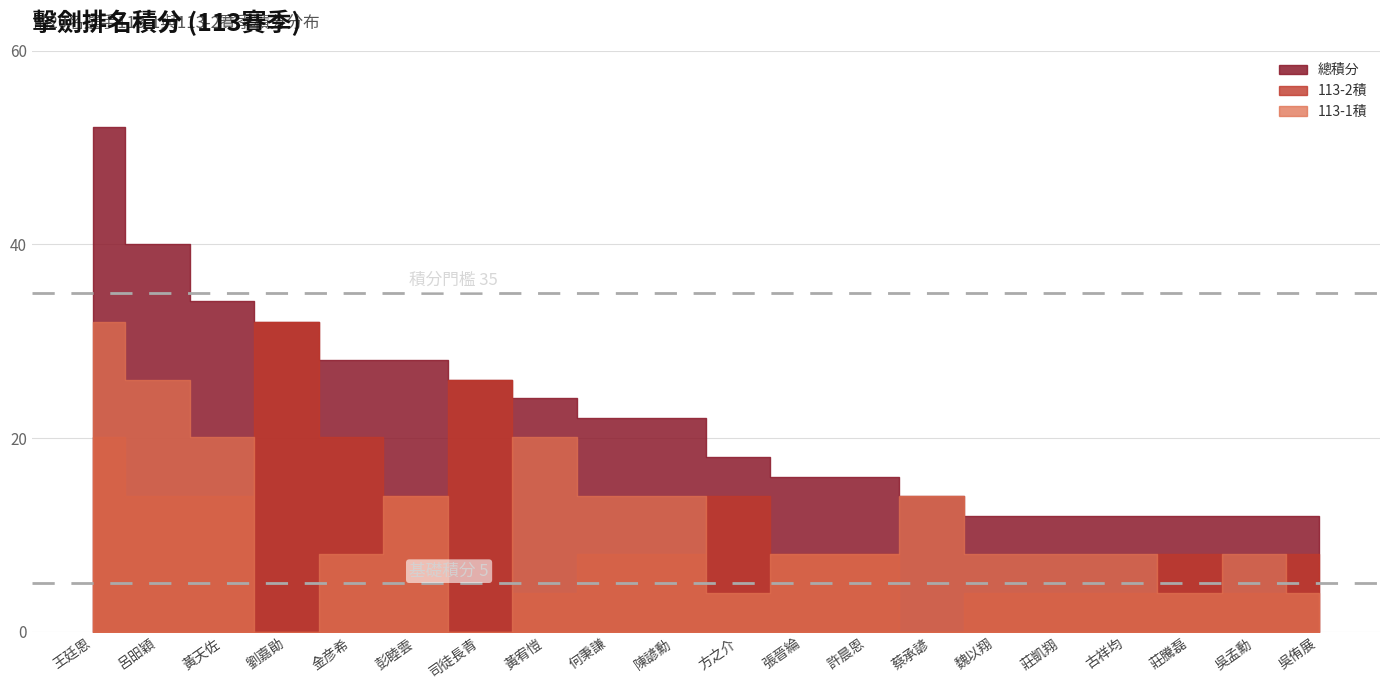

What is the lowest value of the 總積分 series?

12.0